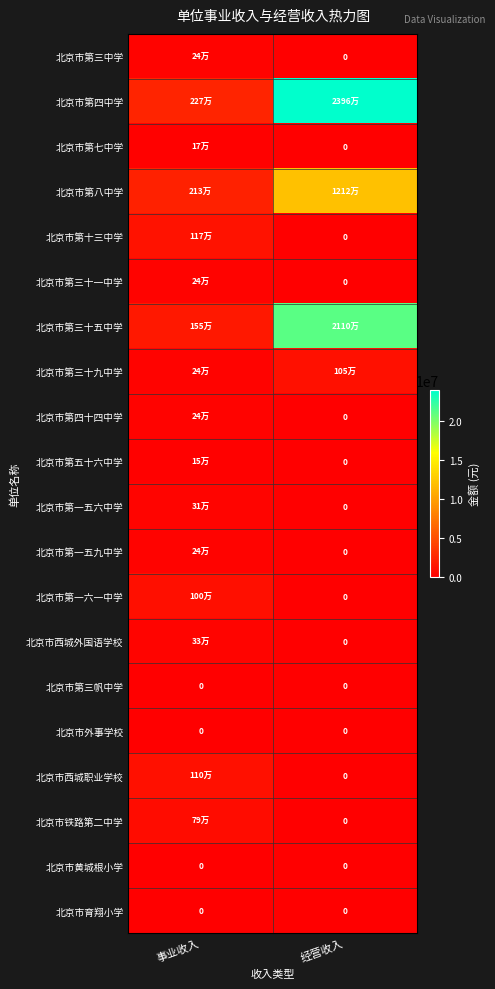

True or false: 北京市黄城根小学 has a value of 0 at 事业收入.

True